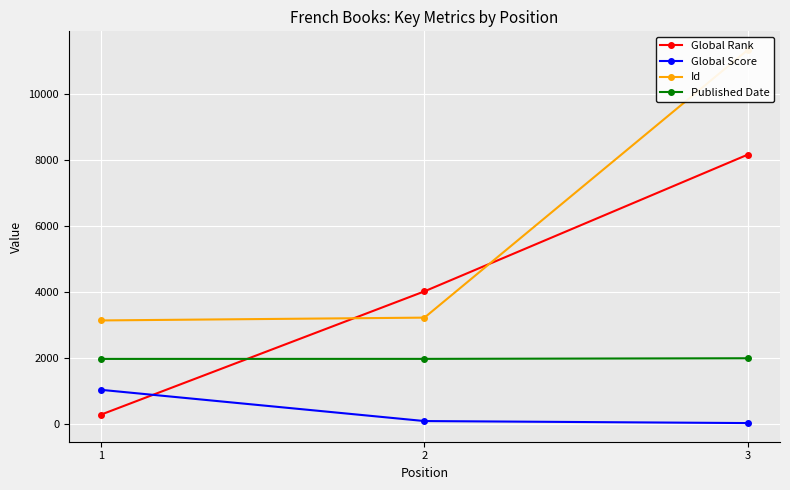

What is the maximum value for Global Score?

1047